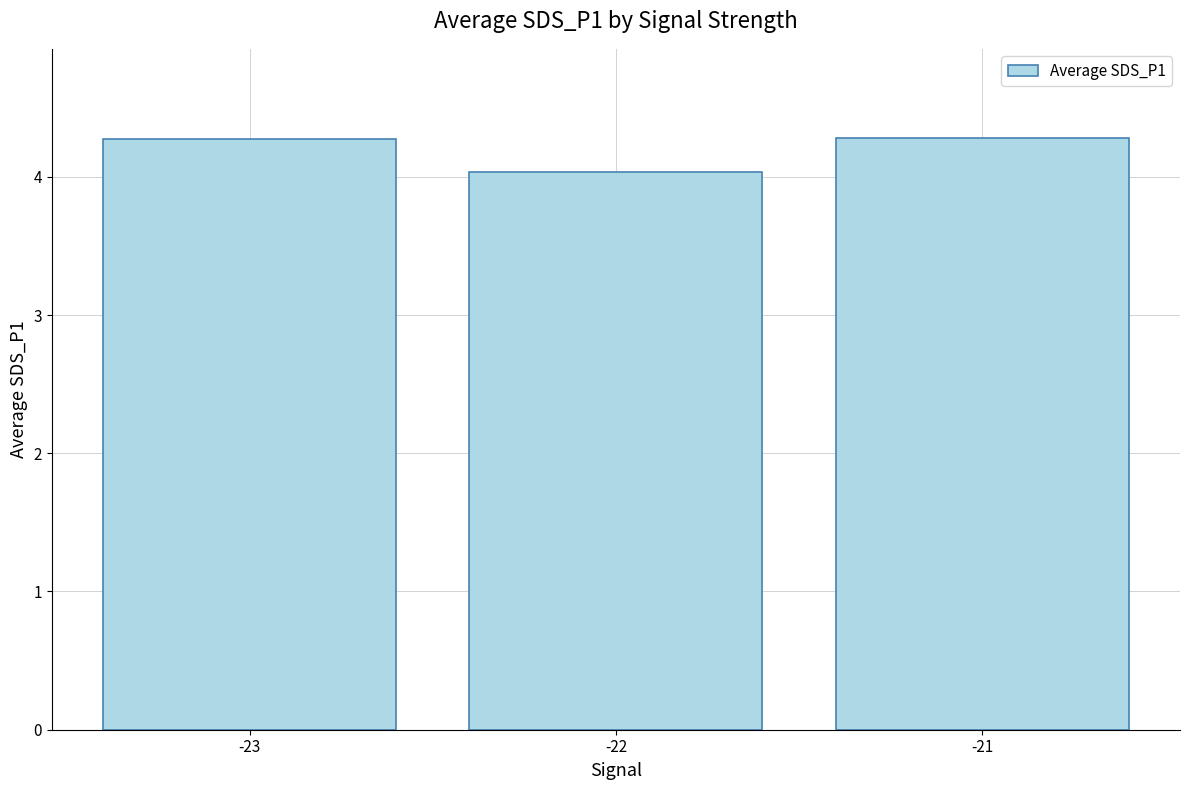

Are the bars horizontal?

No